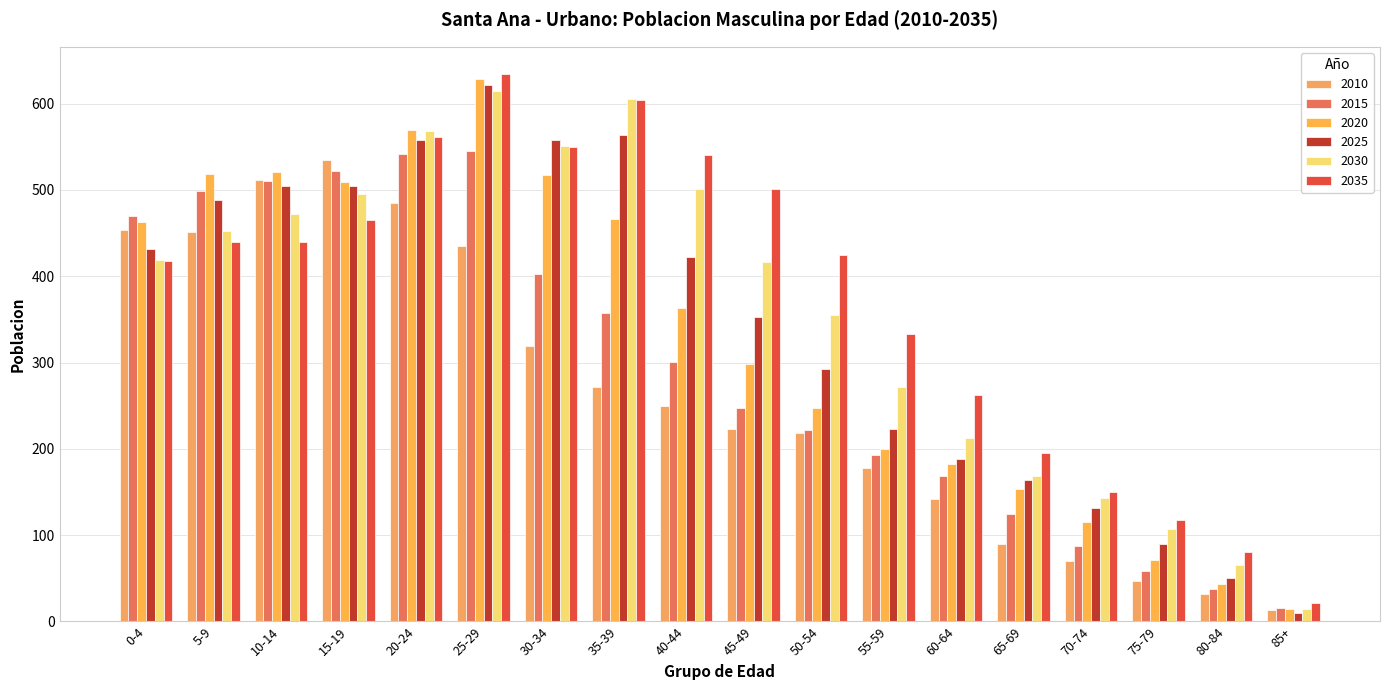

Is it true that 2020 equals 166 at 30-34?

False